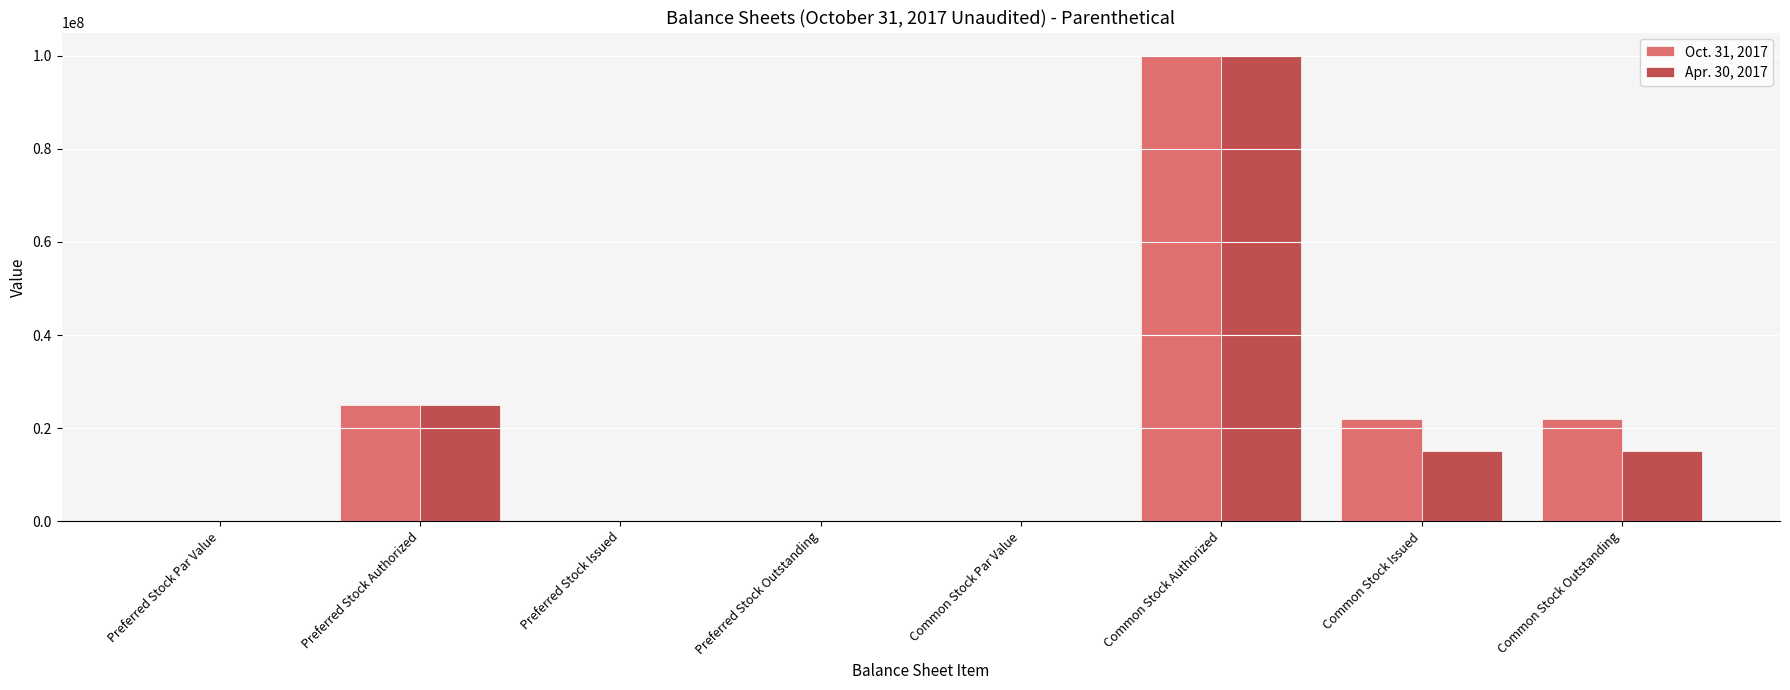

Which label corresponds to the largest value in the chart?

Common Stock Authorized